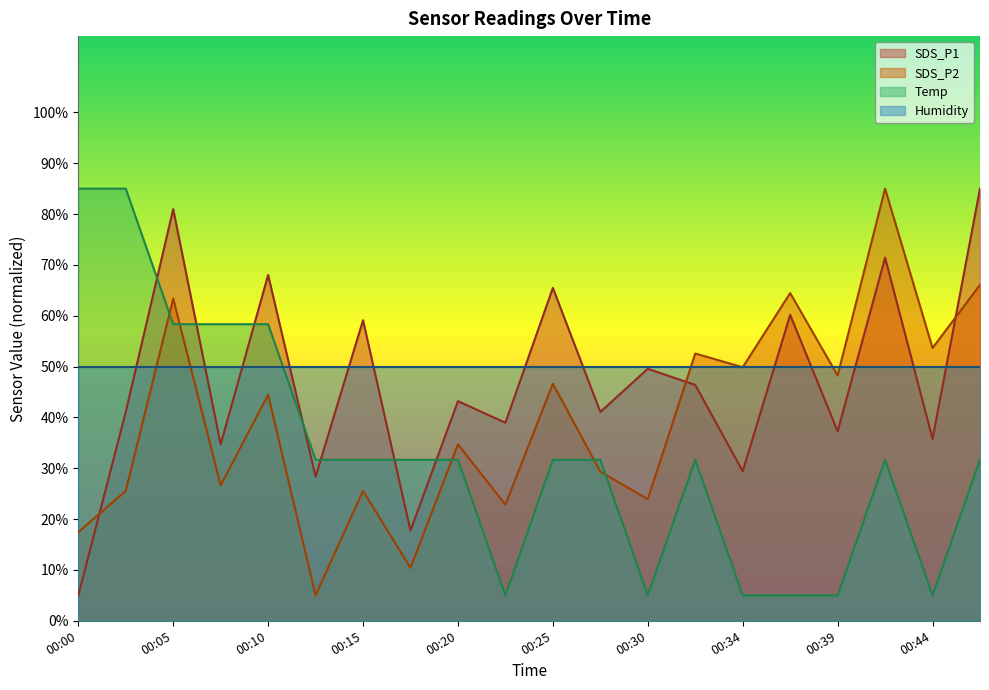

How many values in the SDS_P1 series are below 43?

10